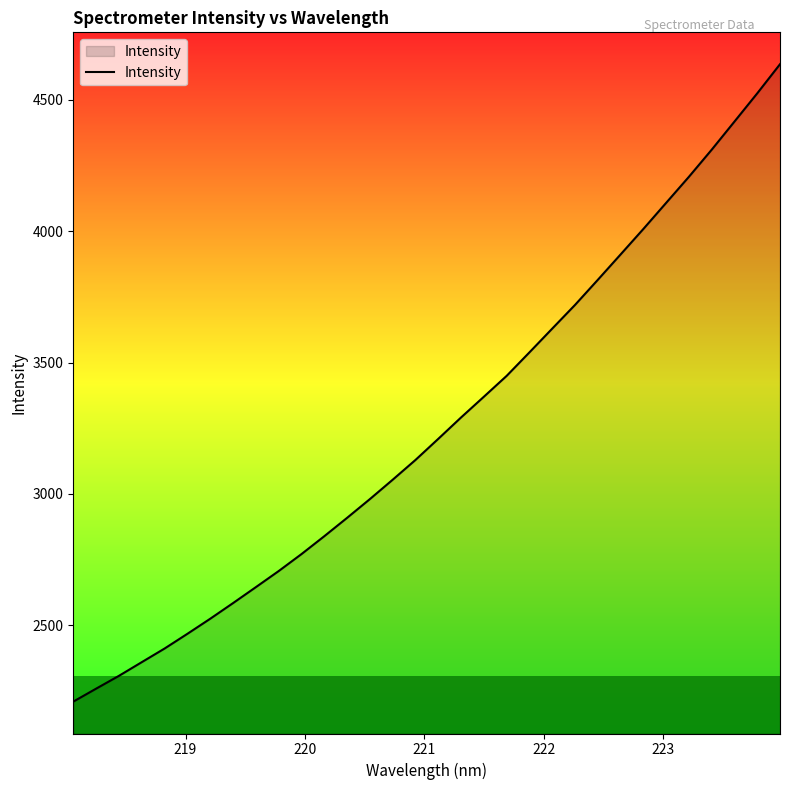

How many categories are shown in the chart?

32